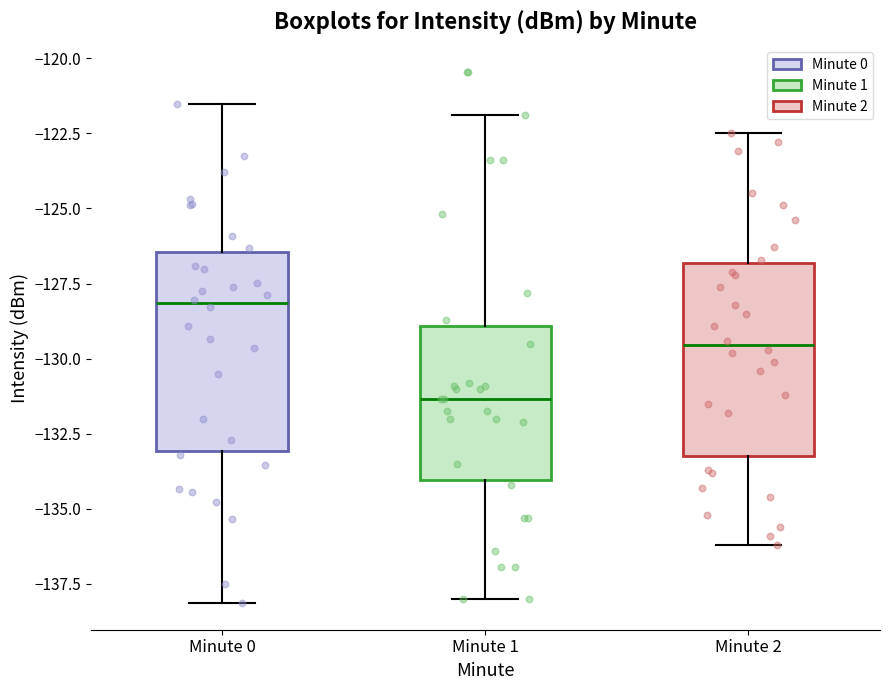

Where does the lower whisker of the box for Minute 2 end on the y-axis? The values are not printed on the chart, so give them approximately, as read against the axis.

-136.0